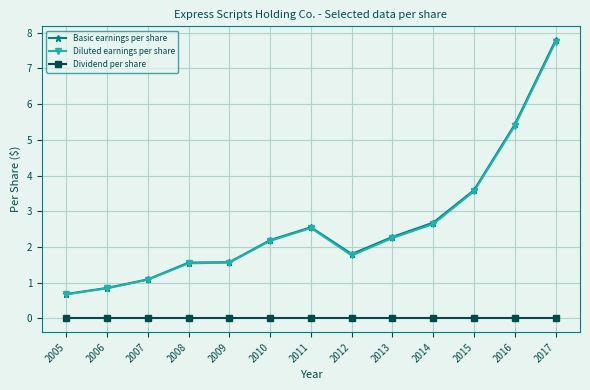

What is the difference between the Basic earnings per share values at 2016 and 2010?

3.2